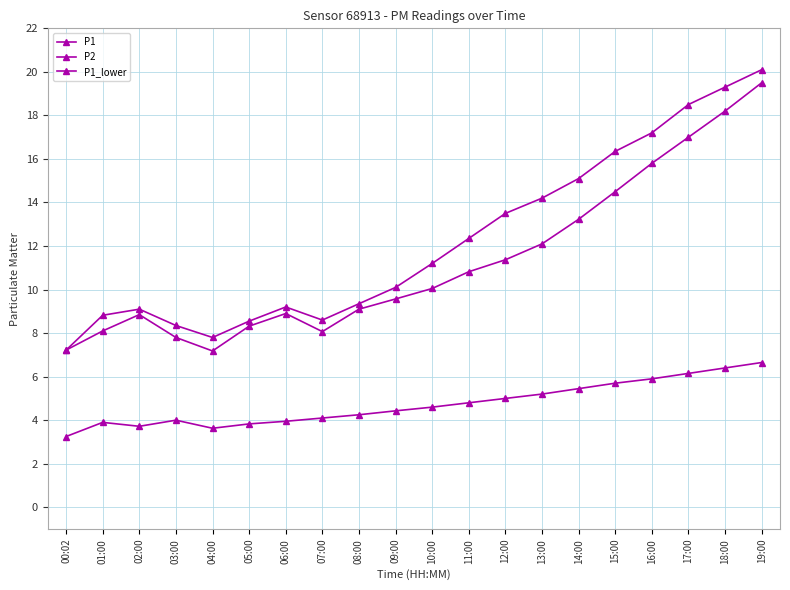

True or false: P1_lower and P2 cross at least once.

False